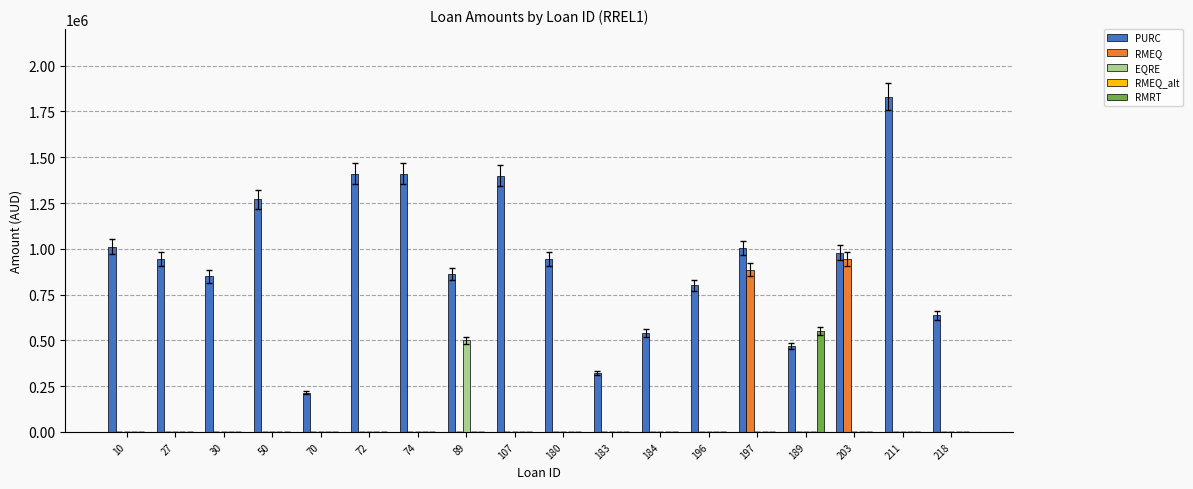

Is it true that EQRE equals 308358 at 197?

False